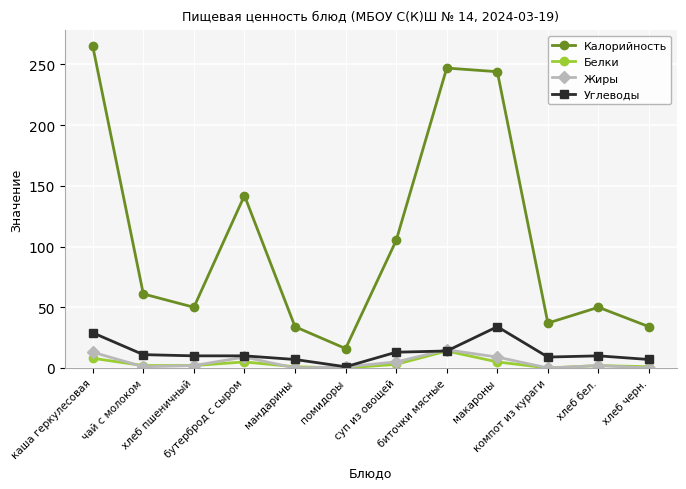

True or false: Калорийность and Белки cross at least once.

False